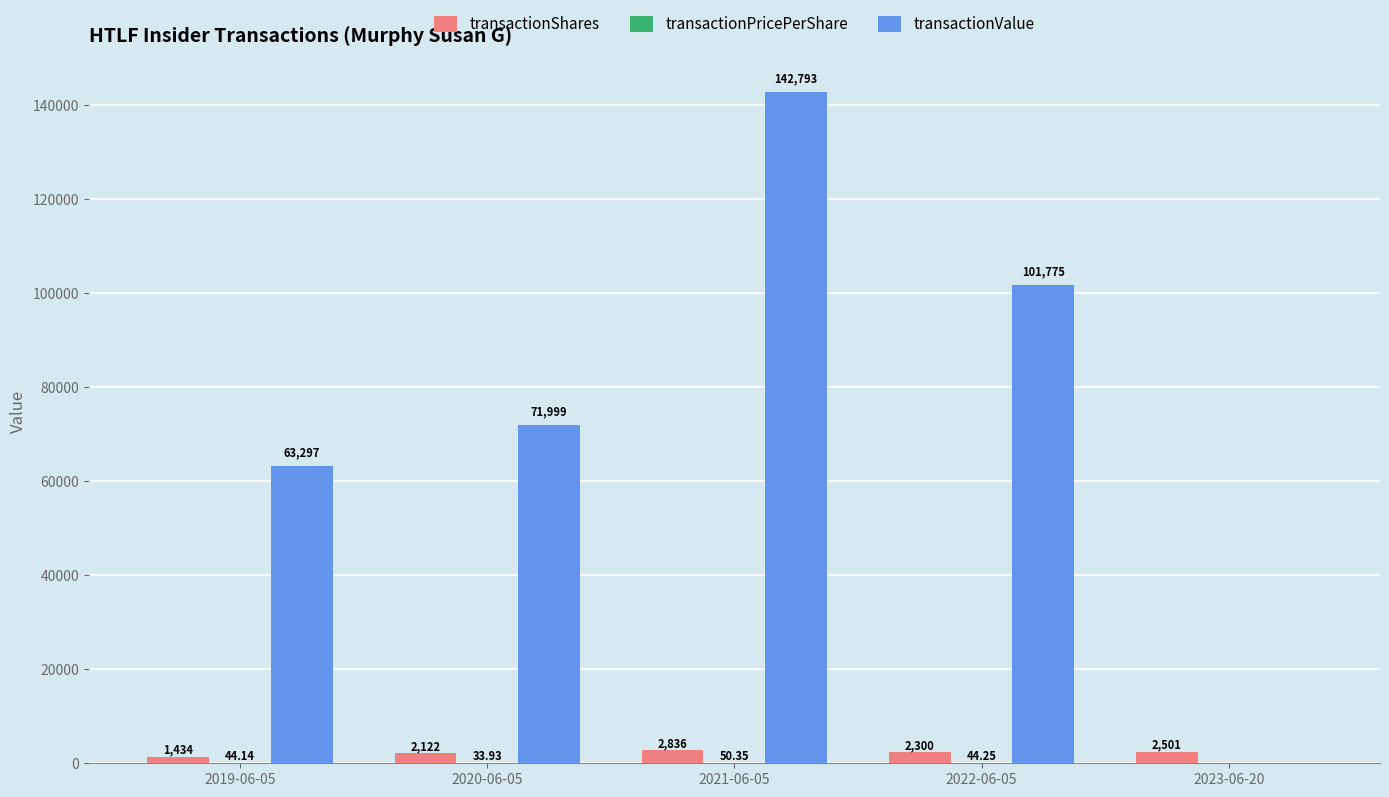

Which series changed the most between 2020-06-05 and 2022-06-05?

transactionValue